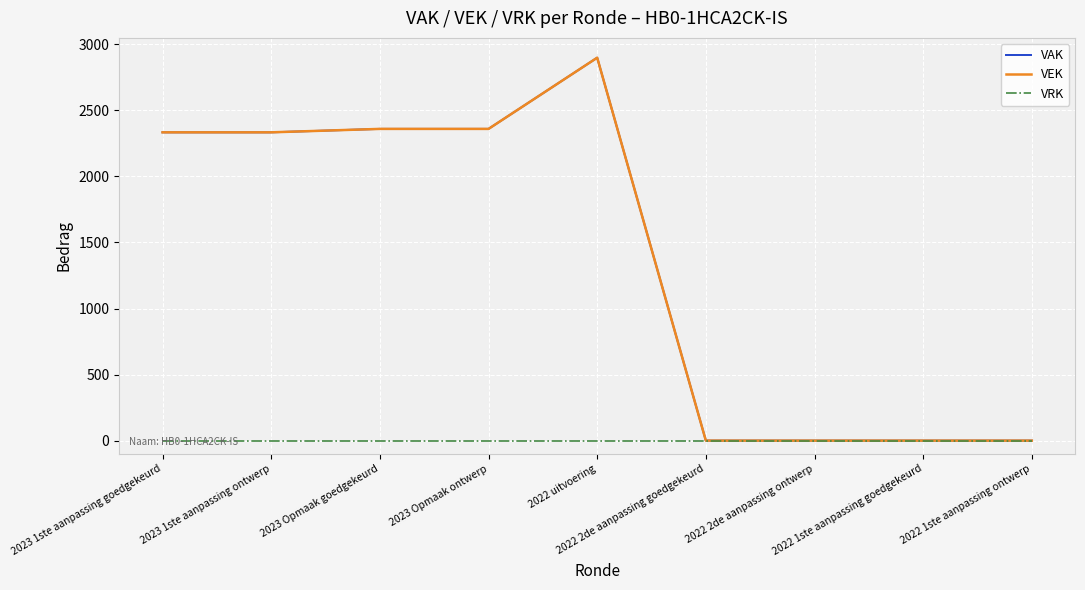

True or false: VRK has more than 0 interior local peaks.

False